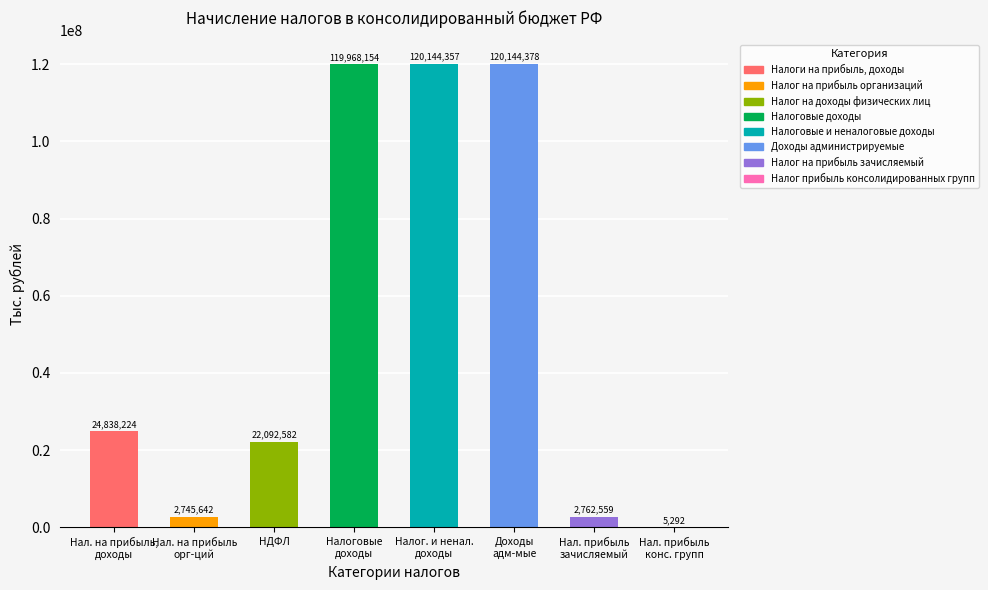

What is the value of the 1st bar from the left?

24838224